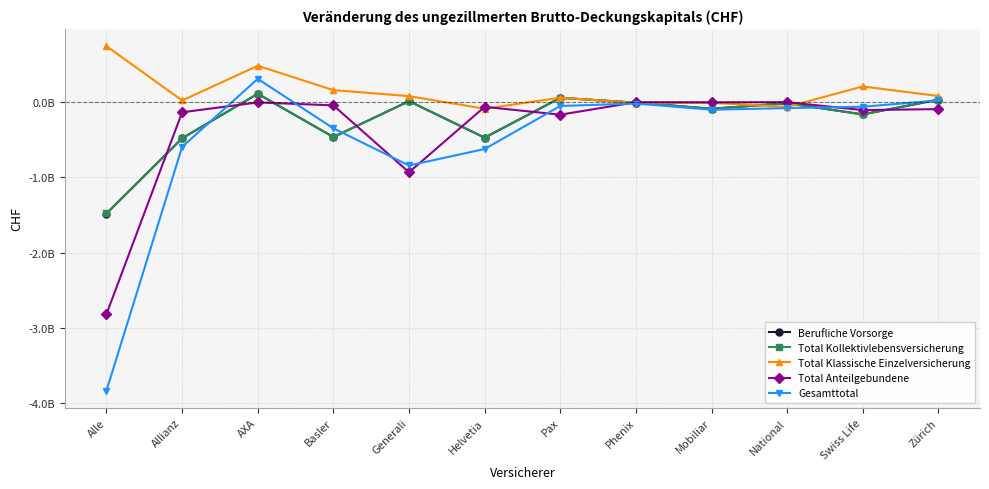

What is the value of the Total Klassische Einzelversicherung point at the 6th from the left?

-87788804